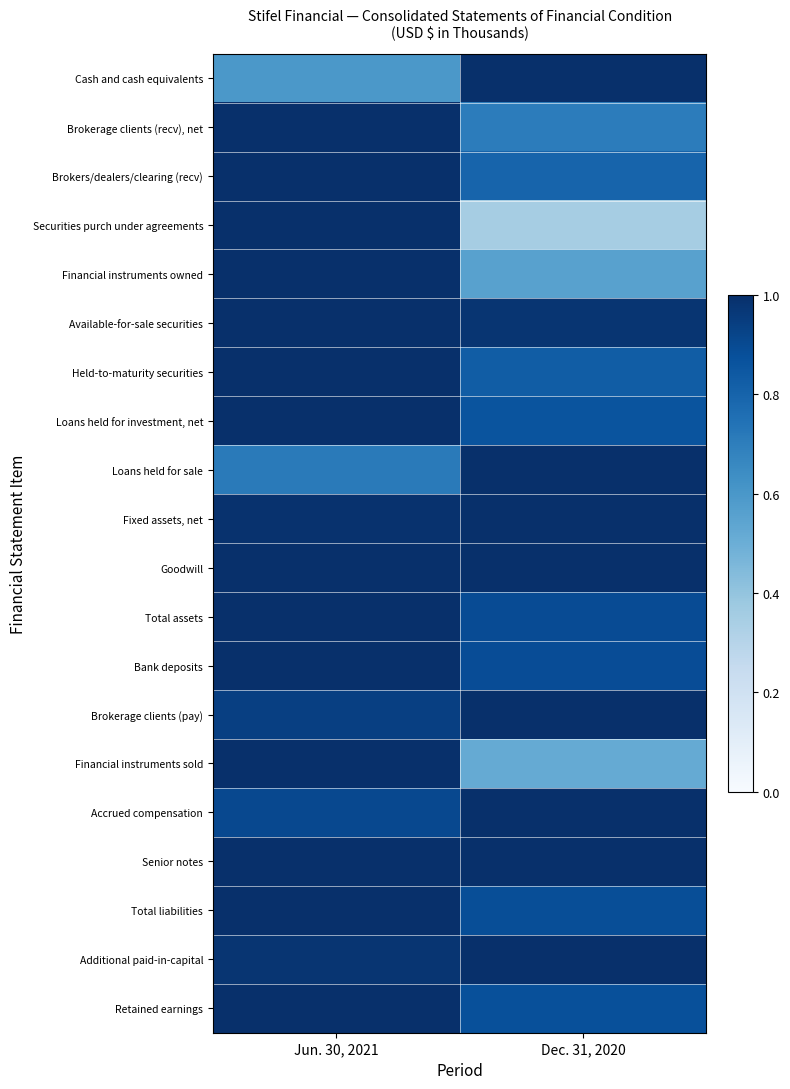

Reading left to right, list all the values displayed in this chart.

Cash and cash equivalents: Jun. 30, 2021=0.6	Dec. 31, 2020=1.0
Brokerage clients (recv), net: Jun. 30, 2021=1.0	Dec. 31, 2020=0.7
Brokers/dealers/clearing (recv): Jun. 30, 2021=1.0	Dec. 31, 2020=0.8
Securities purch under agreements: Jun. 30, 2021=1.0	Dec. 31, 2020=0.3
Financial instruments owned: Jun. 30, 2021=1.0	Dec. 31, 2020=0.6
Available-for-sale securities: Jun. 30, 2021=1.0	Dec. 31, 2020=1.0
Held-to-maturity securities: Jun. 30, 2021=1.0	Dec. 31, 2020=0.8
Loans held for investment, net: Jun. 30, 2021=1.0	Dec. 31, 2020=0.9
Loans held for sale: Jun. 30, 2021=0.7	Dec. 31, 2020=1.0
Fixed assets, net: Jun. 30, 2021=1.0	Dec. 31, 2020=1.0
Goodwill: Jun. 30, 2021=1.0	Dec. 31, 2020=1.0
Total assets: Jun. 30, 2021=1.0	Dec. 31, 2020=0.9
Bank deposits: Jun. 30, 2021=1.0	Dec. 31, 2020=0.9
Brokerage clients (pay): Jun. 30, 2021=0.9	Dec. 31, 2020=1.0
Financial instruments sold: Jun. 30, 2021=1.0	Dec. 31, 2020=0.5
Accrued compensation: Jun. 30, 2021=0.9	Dec. 31, 2020=1.0
Senior notes: Jun. 30, 2021=1.0	Dec. 31, 2020=1.0
Total liabilities: Jun. 30, 2021=1.0	Dec. 31, 2020=0.9
Additional paid-in-capital: Jun. 30, 2021=1.0	Dec. 31, 2020=1.0
Retained earnings: Jun. 30, 2021=1.0	Dec. 31, 2020=0.9